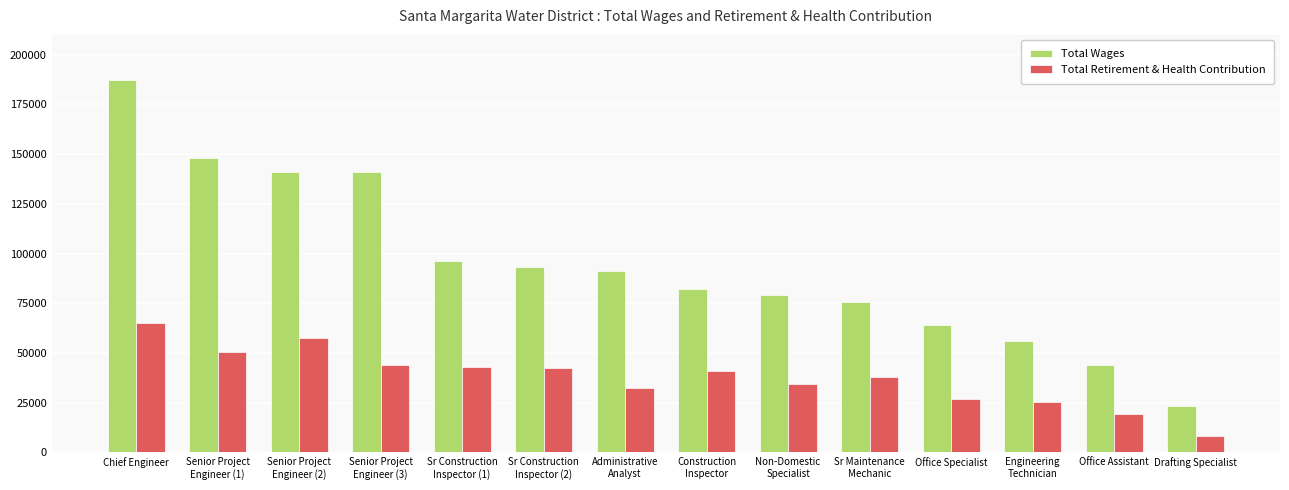

List the series in order of their overall mean, highest first.

Total Wages, Total Retirement & Health Contribution